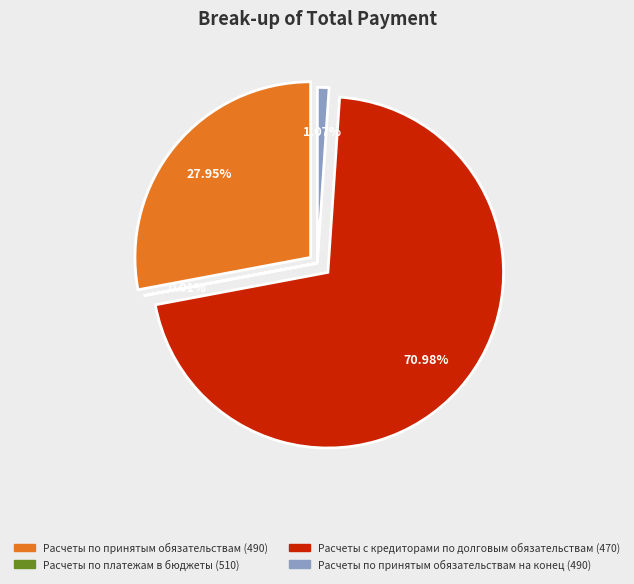

Which slice is the smallest?

Расчеты по платежам в бюджеты (510)